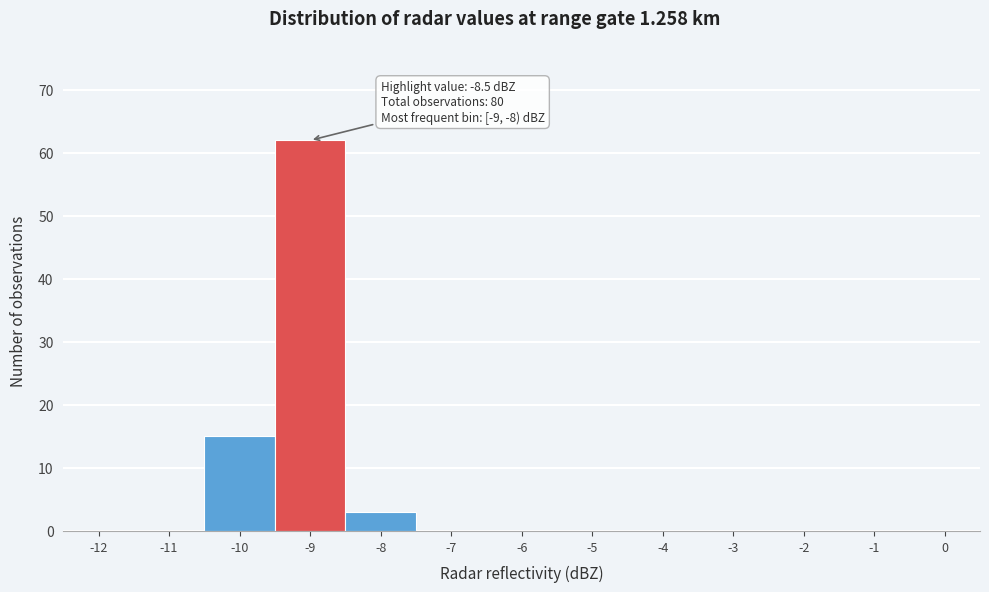

Reading left to right, extract all data points from this chart.

-12=0	-11=0	-10=15	-9=62	-8=3	-7=0	-6=0	-5=0	-4=0	-3=0	-2=0	-1=0	0=0